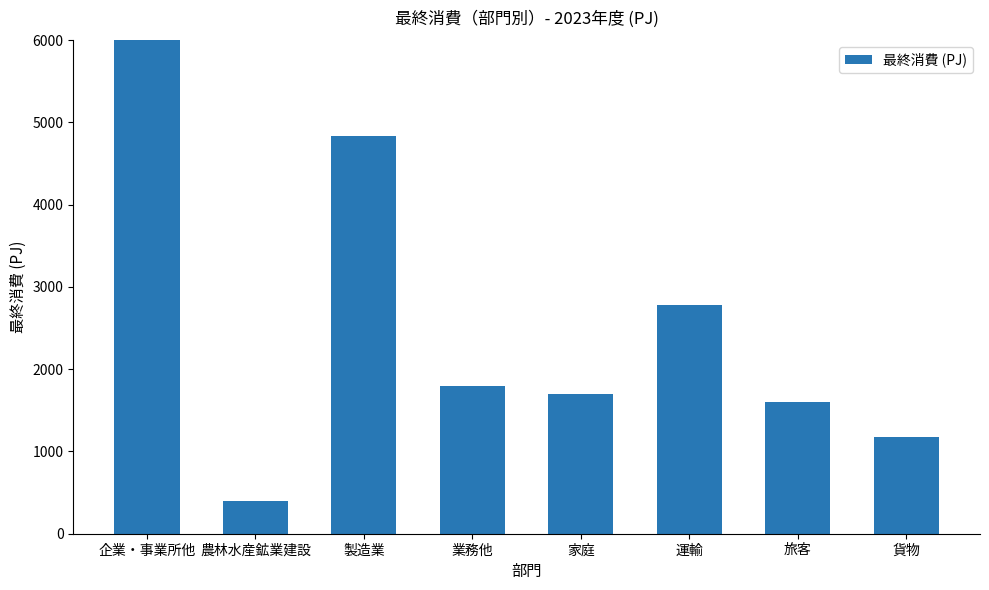

What is the change in value from 家庭 to 旅客?

-99.0